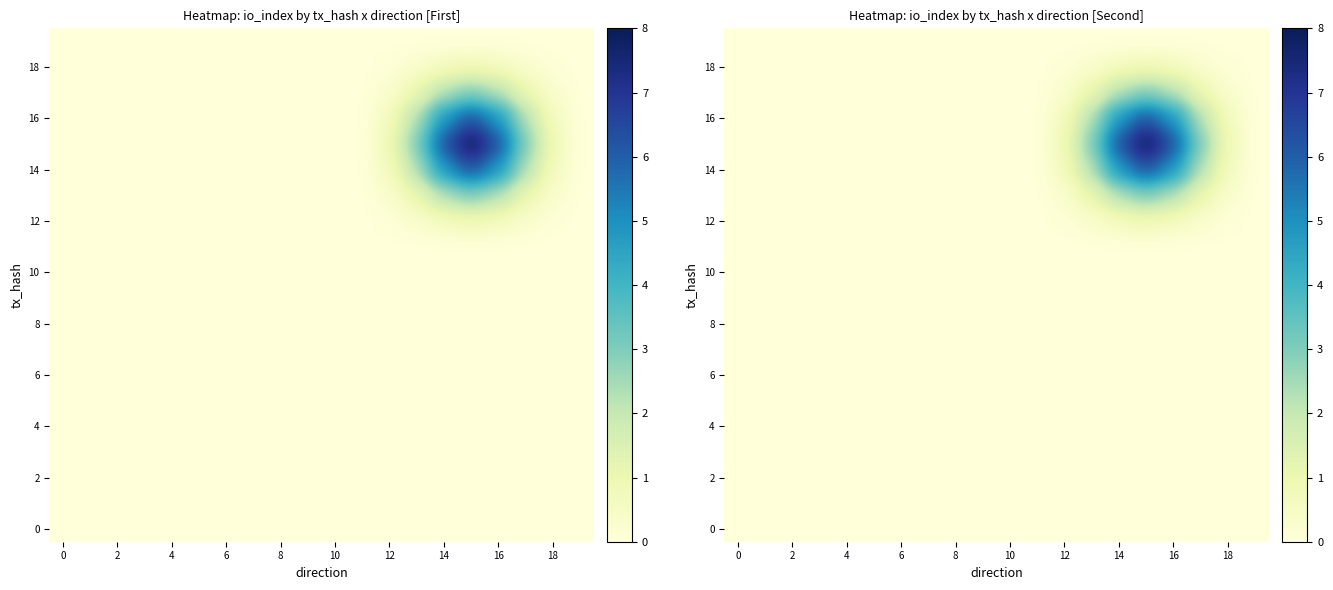

What is the maximum value shown in the chart?

8.0